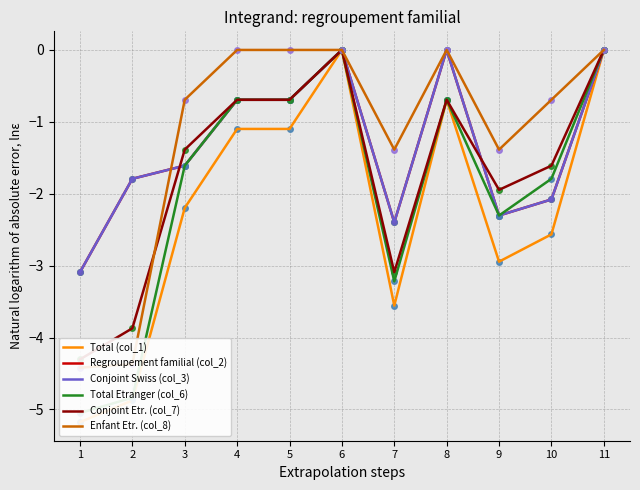

What is the approximate value of Total (col_1) at 5?

-1.1